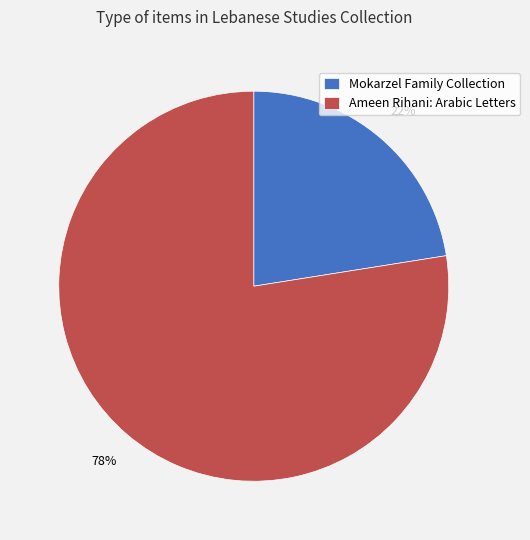

Which slice is the largest?

Ameen Rihani: Arabic Letters